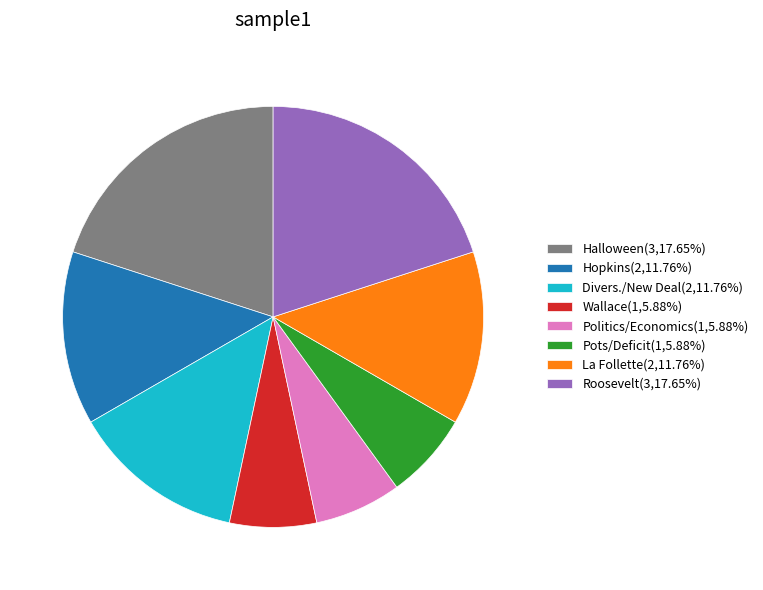

Approximately how many times larger is the value at Wallace(1,5.88%) compared to Pots/Deficit(1,5.88%)?

1.0